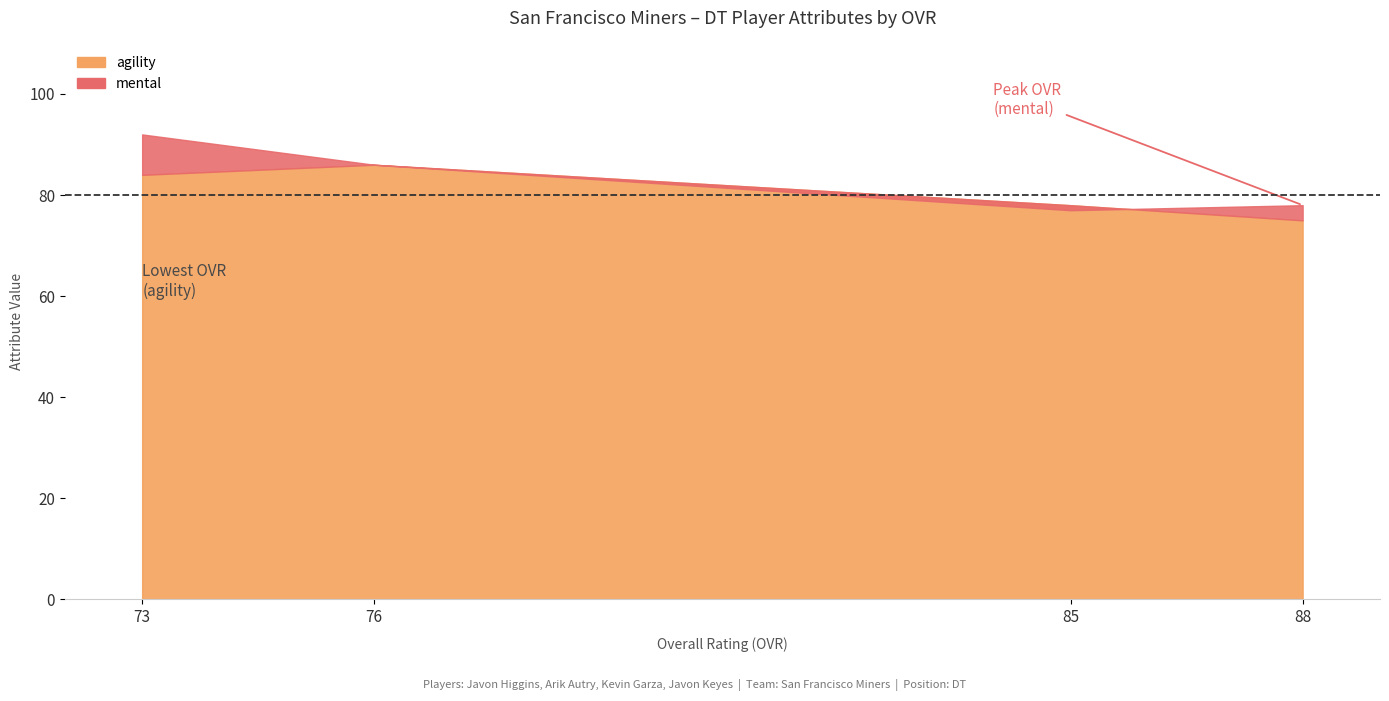

How many data points in mental are above 86?

1